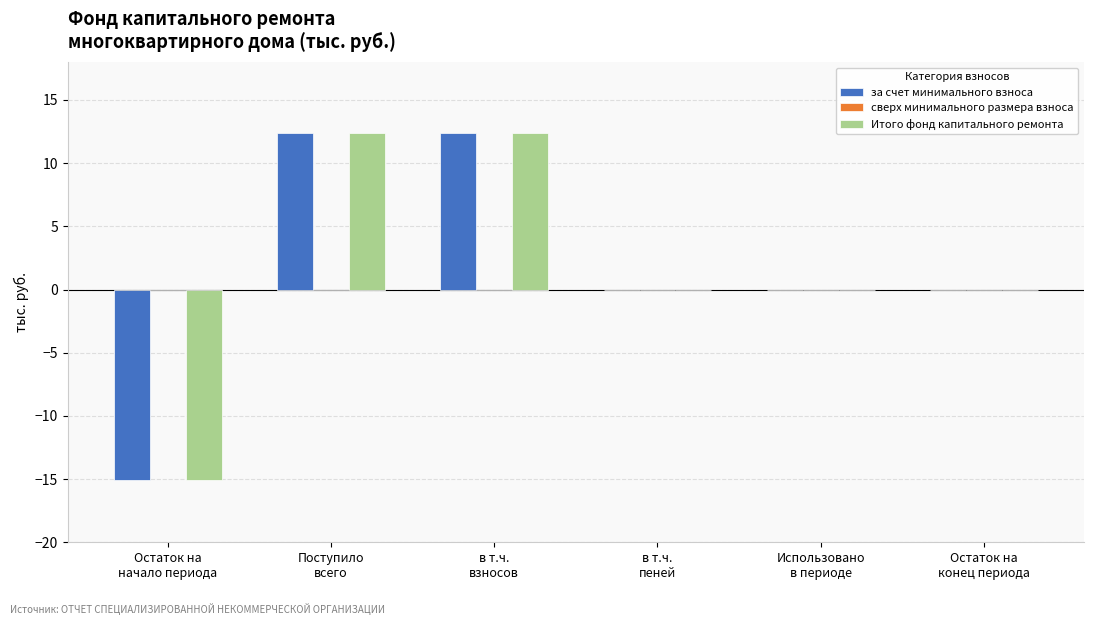

At which label does Итого фонд капитального ремонта first exceed 0?

Поступило
всего